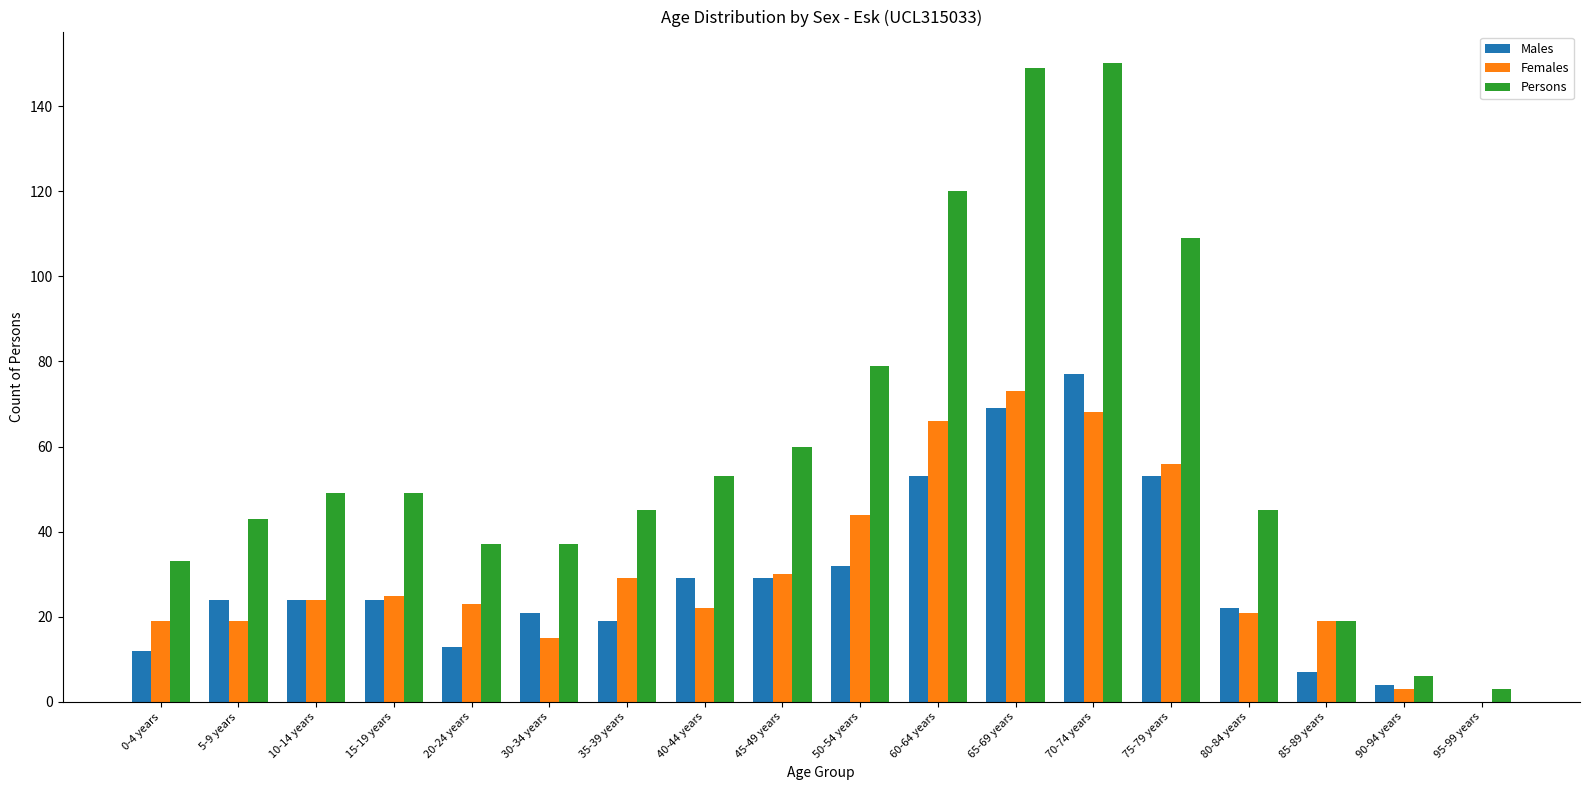

Is it true that Persons equals 70 at 80-84 years?

False